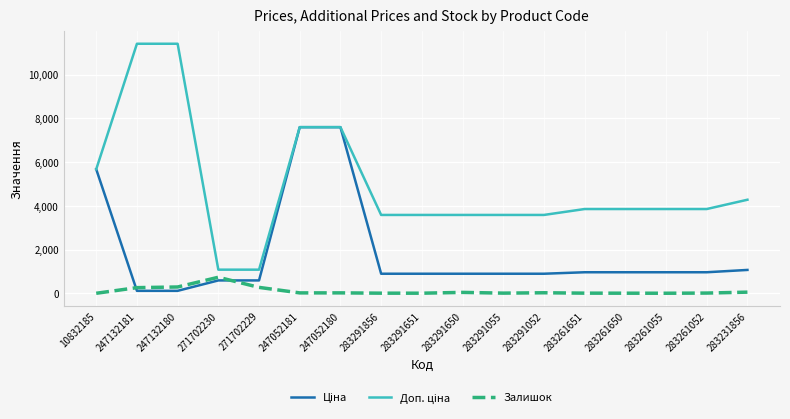

How many lines are shown in the chart?

3